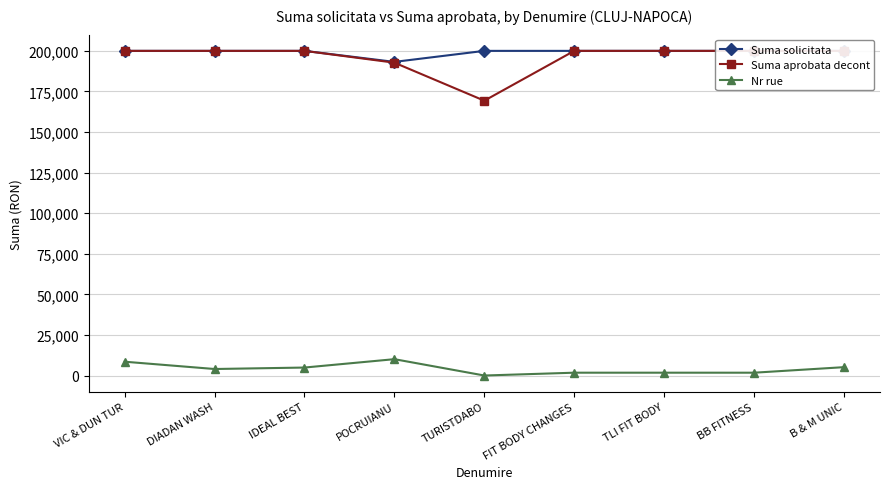

Count the number of data series in this chart.

3